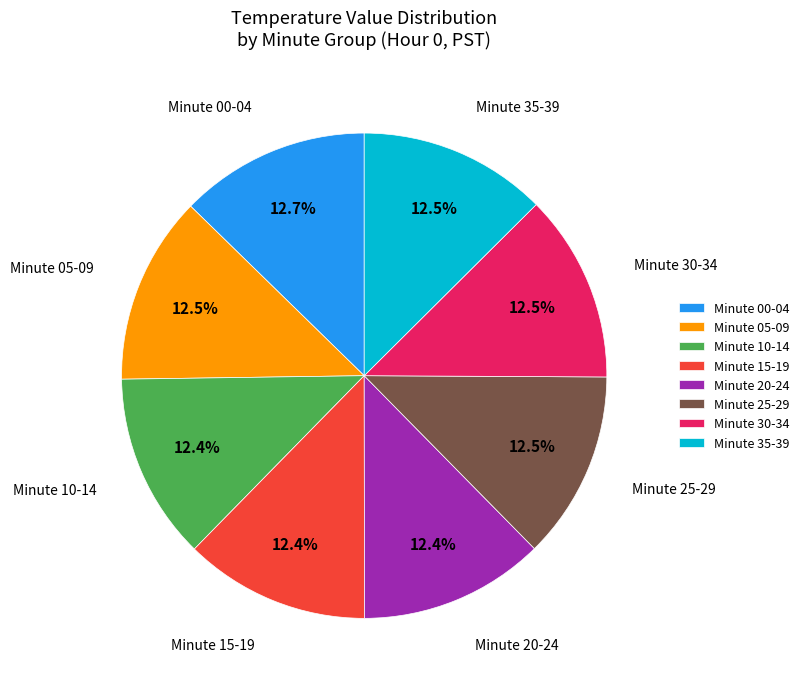

Approximately how many times larger is the value at Minute 10-14 compared to Minute 20-24?

1.0